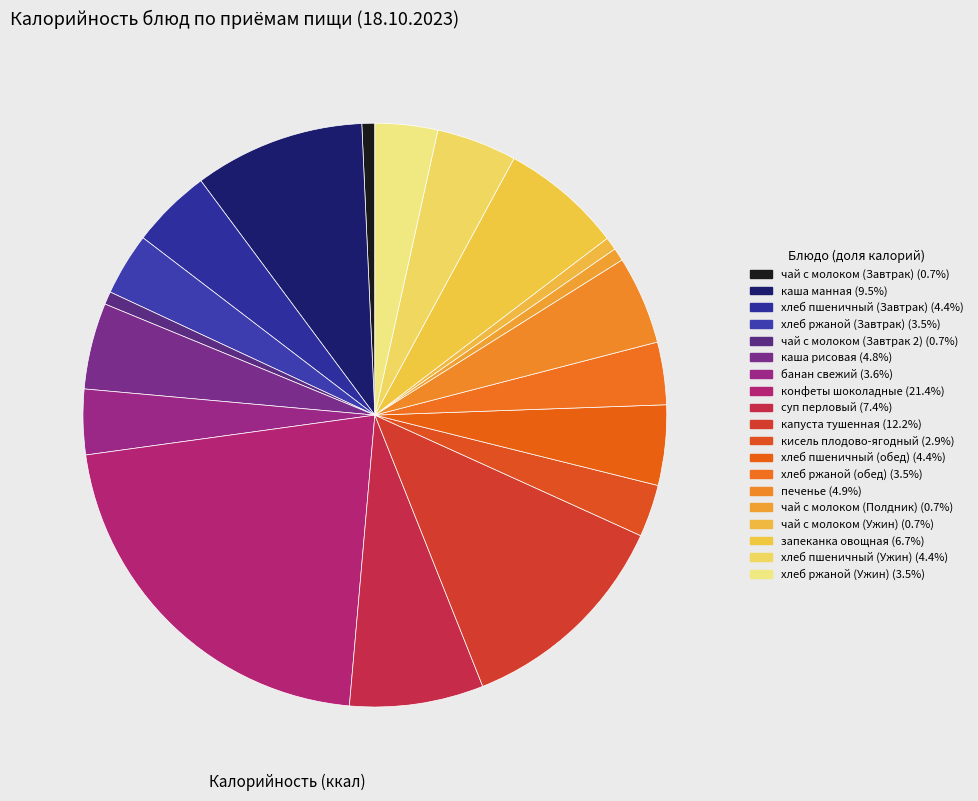

How many segments does this pie chart have?

19